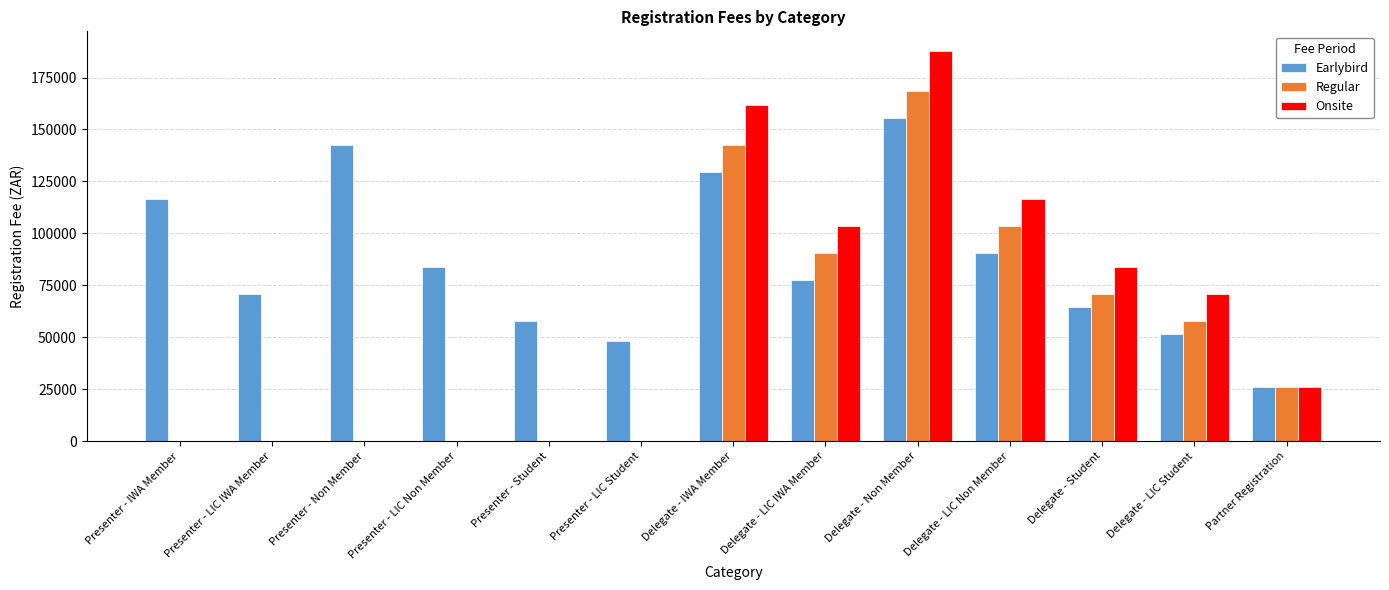

Which series changed the most between Presenter - LIC Student and Delegate - Student?

Onsite